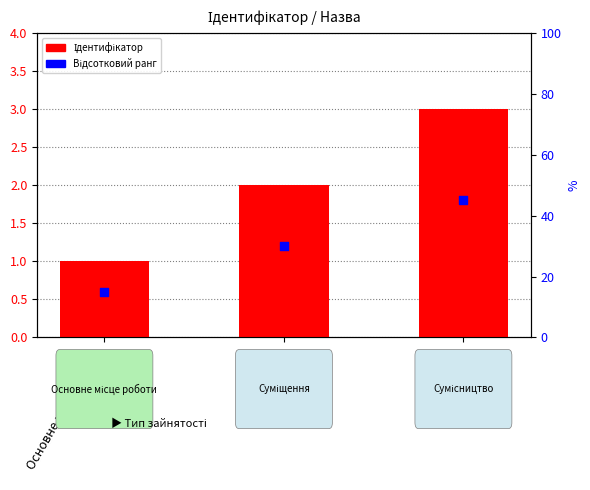

Which series reaches the minimum Y coordinate?

Відсотковий ранг